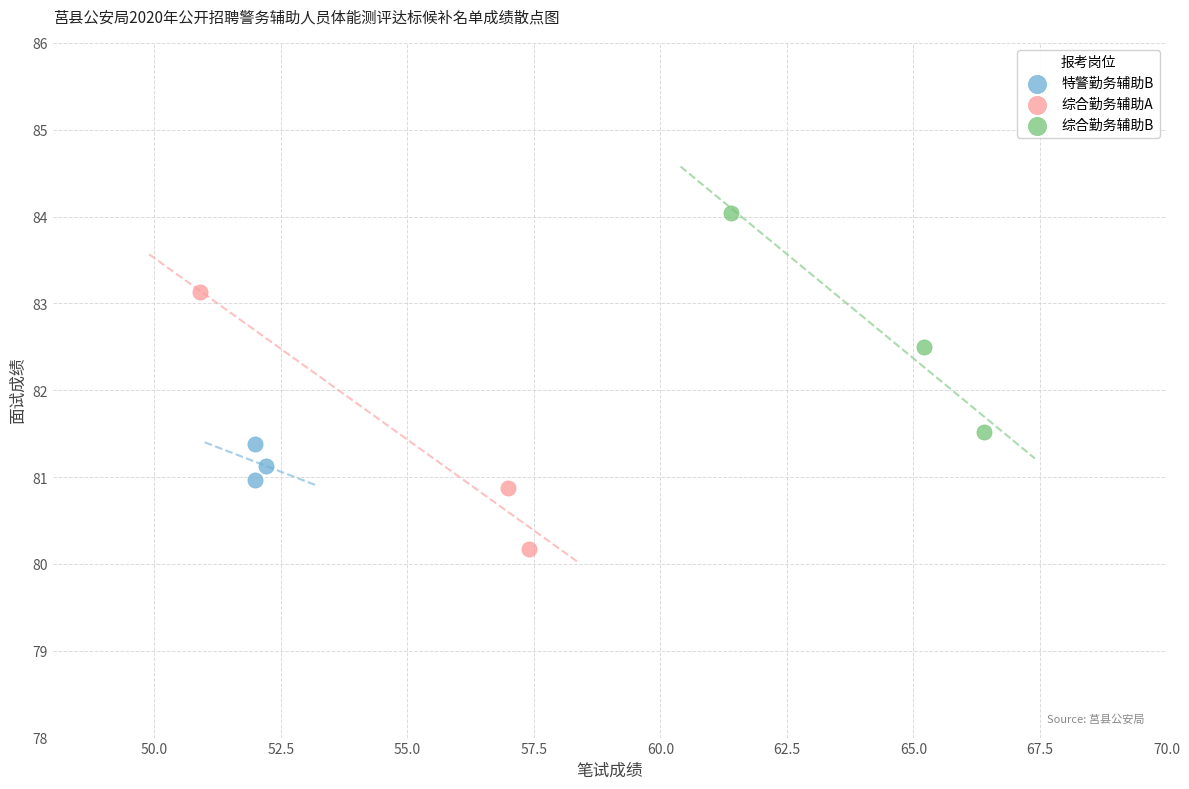

Which series reaches the minimum Y coordinate?

综合勤务辅助A